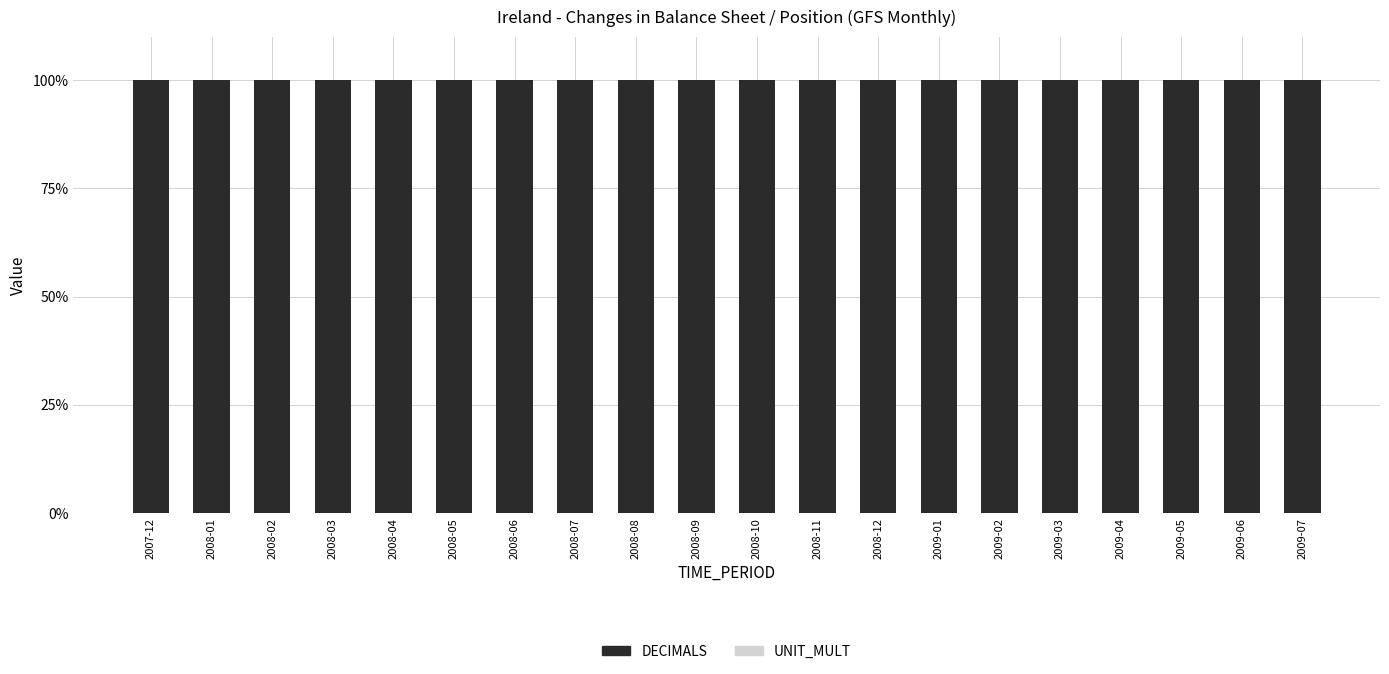

What is the label of the 13th bar from the left?

2008-12